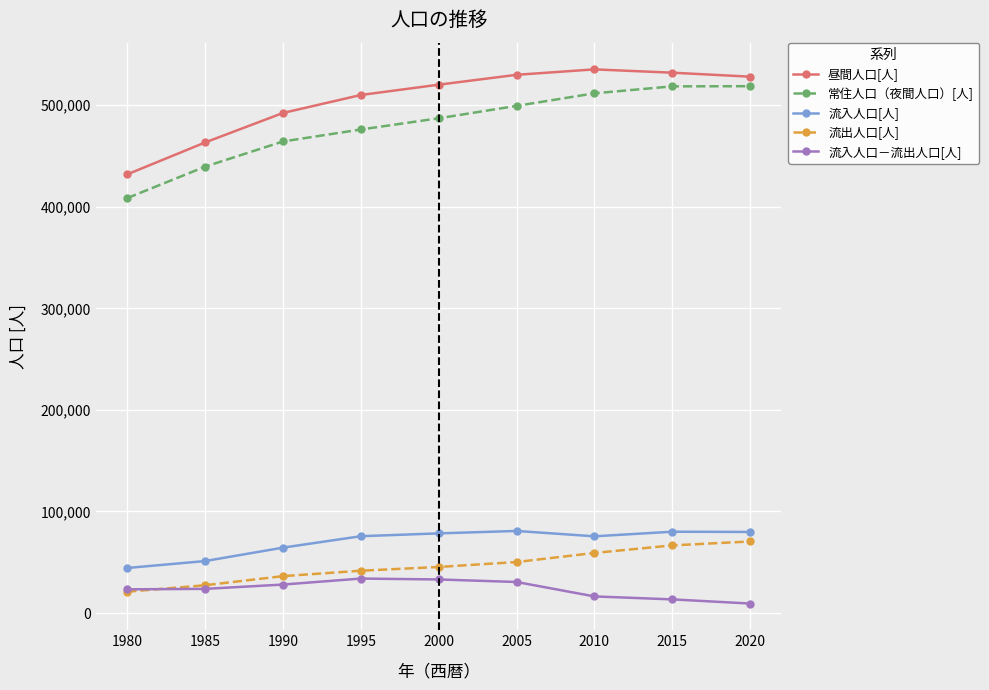

How many categories are shown in the chart?

9